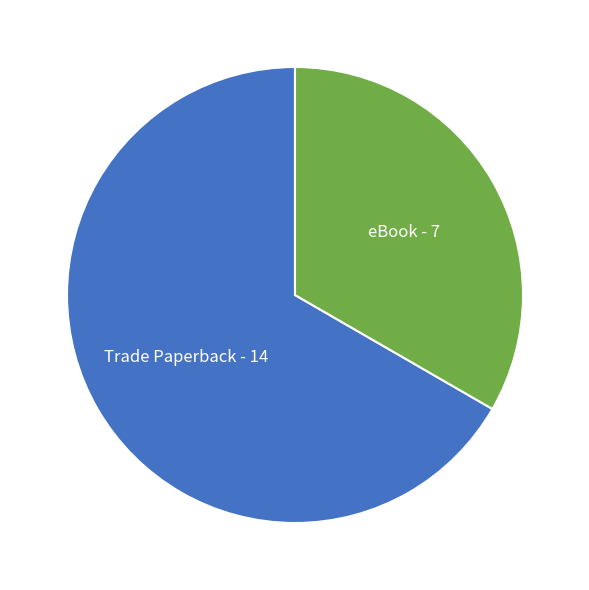

Does any single category account for the majority?

Yes